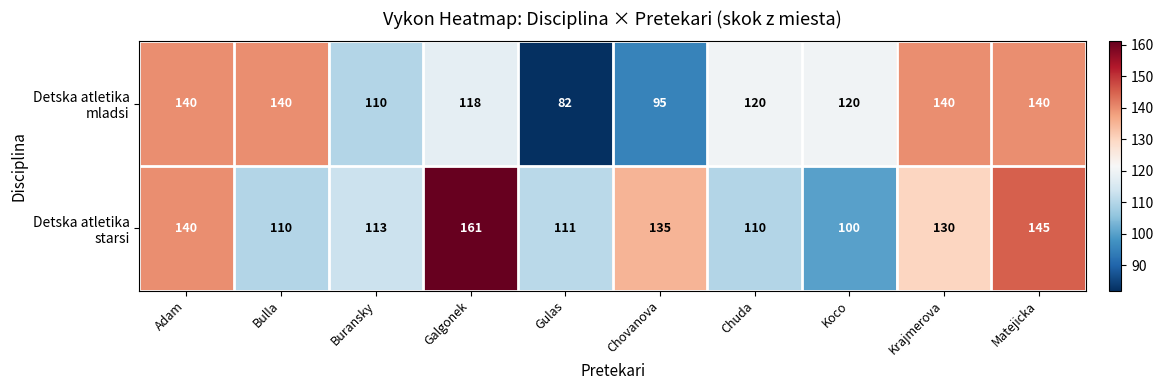

At which category is the sum across all series the highest?

Matejicka